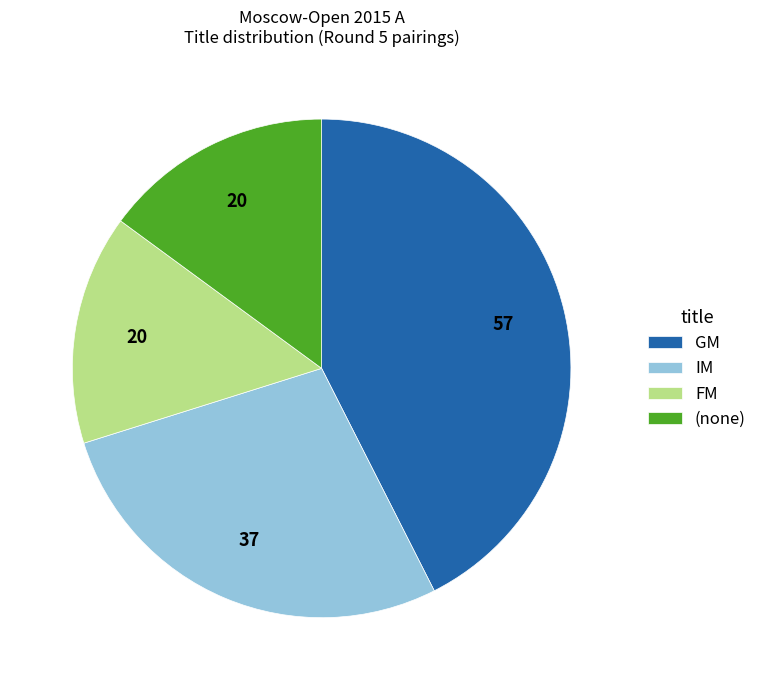

Does FM account for over 50% of the chart?

No